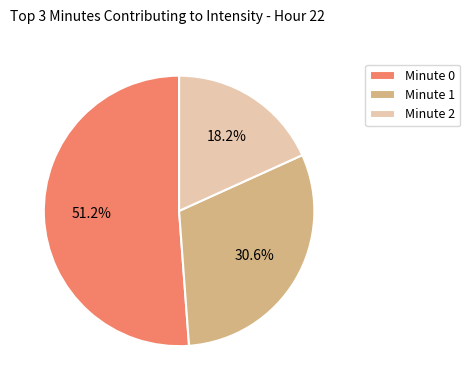

Is there a majority slice in this chart?

Yes